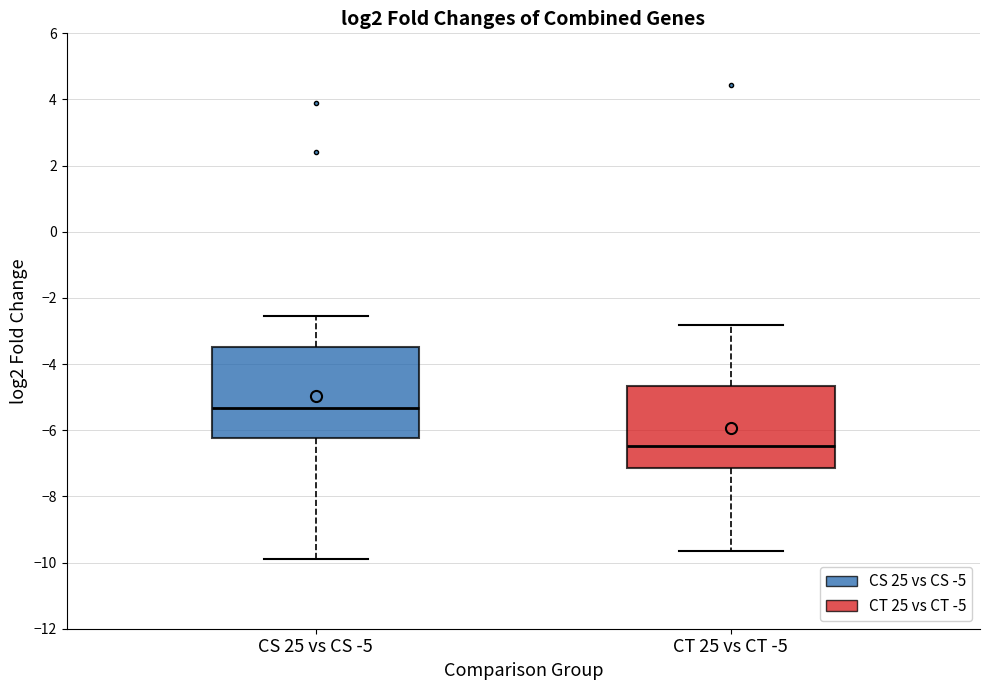

Reading left to right, transcribe this box plot: for each box, give where its median line is, the range the box spans, and where its two whiskers end, as read against the y-axis. The values are not printed on the chart, so give them approximately, as read against the axis.

CS 25 vs CS -5: median -5.4, box -6.2 to -3.4, whiskers -9.8 to -2.6
CT 25 vs CT -5: median -6.4, box -7.2 to -4.6, whiskers -9.6 to -2.8